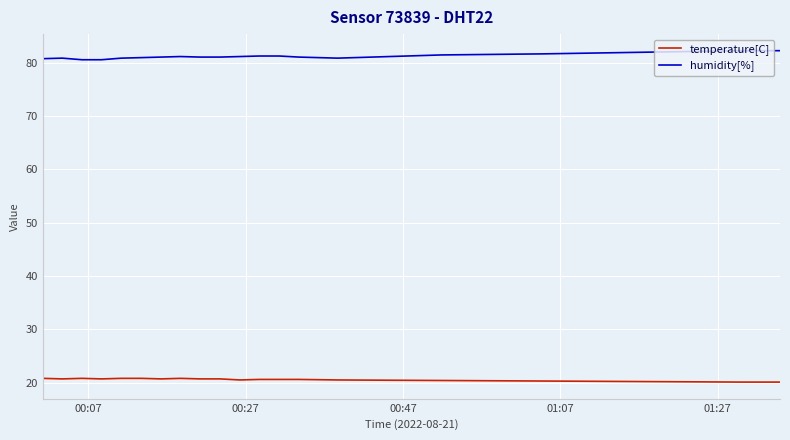

List the series in order of their peak value, highest first.

humidity[%], temperature[C]